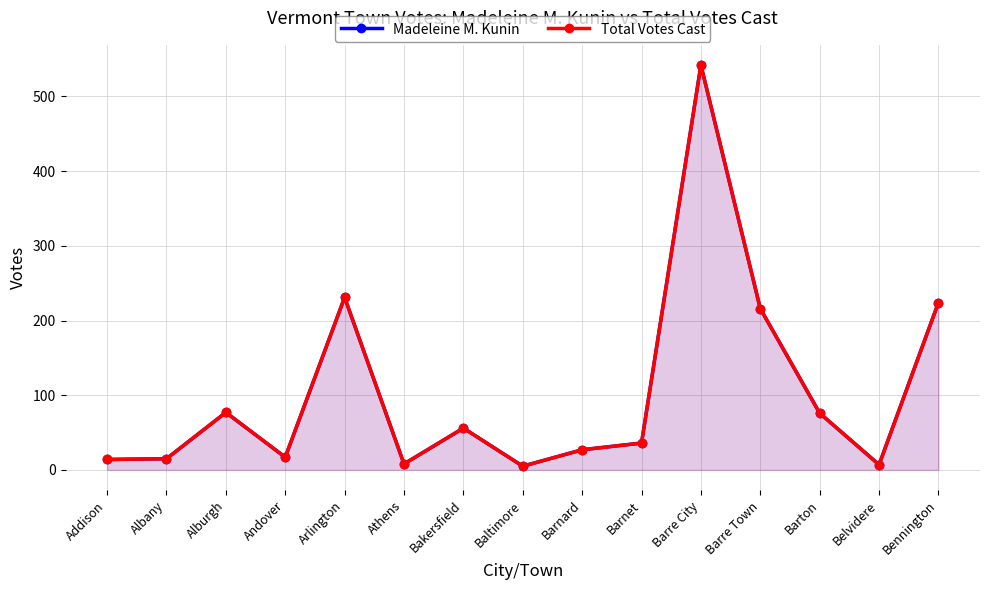

How many values in the Madeleine M. Kunin series exceed 36?

7